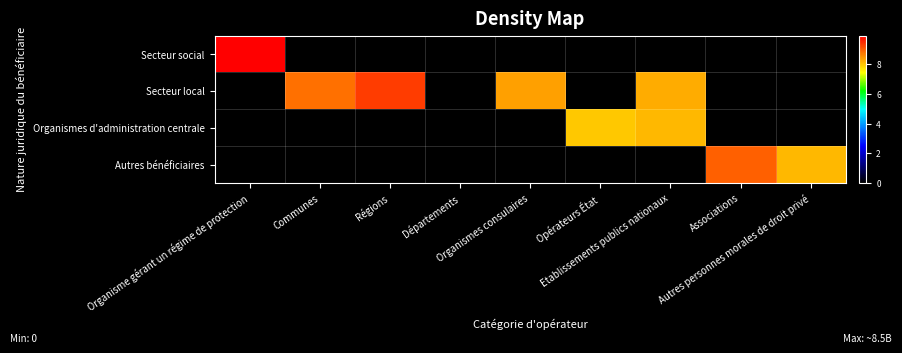

Which series changed the most between Régions and Opérateurs État?

Secteur local